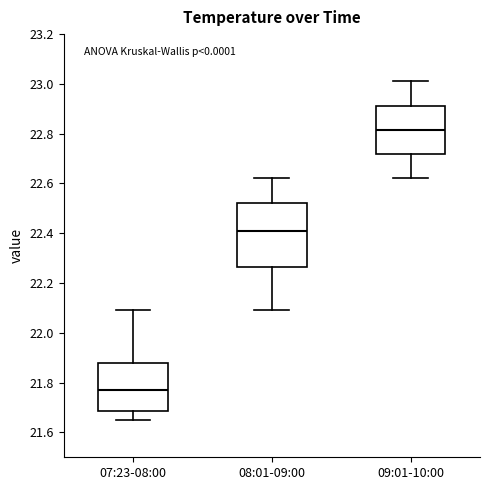

Reading left to right, read every box against the y-axis: the position of its median line, the range the box covers, and the ends of its whiskers. The values are not printed on the chart, so give them approximately, as read against the axis.

07:23-08:00: median 21.78, box 21.68 to 21.88, whiskers 21.66 to 22.10
08:01-09:00: median 22.42, box 22.26 to 22.52, whiskers 22.10 to 22.62
09:01-10:00: median 22.82, box 22.72 to 22.92, whiskers 22.62 to 23.02